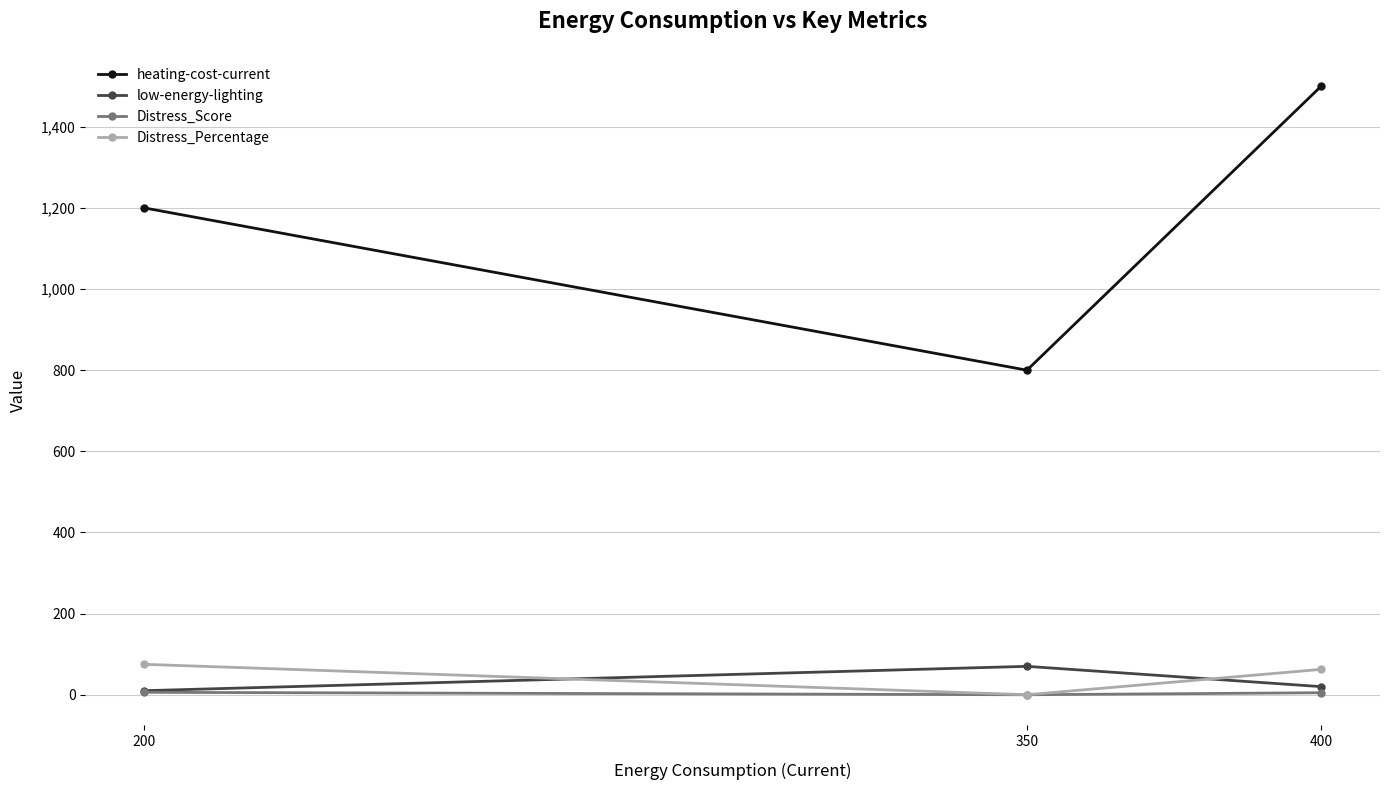

At which label is Distress_Percentage closest to 37?

400